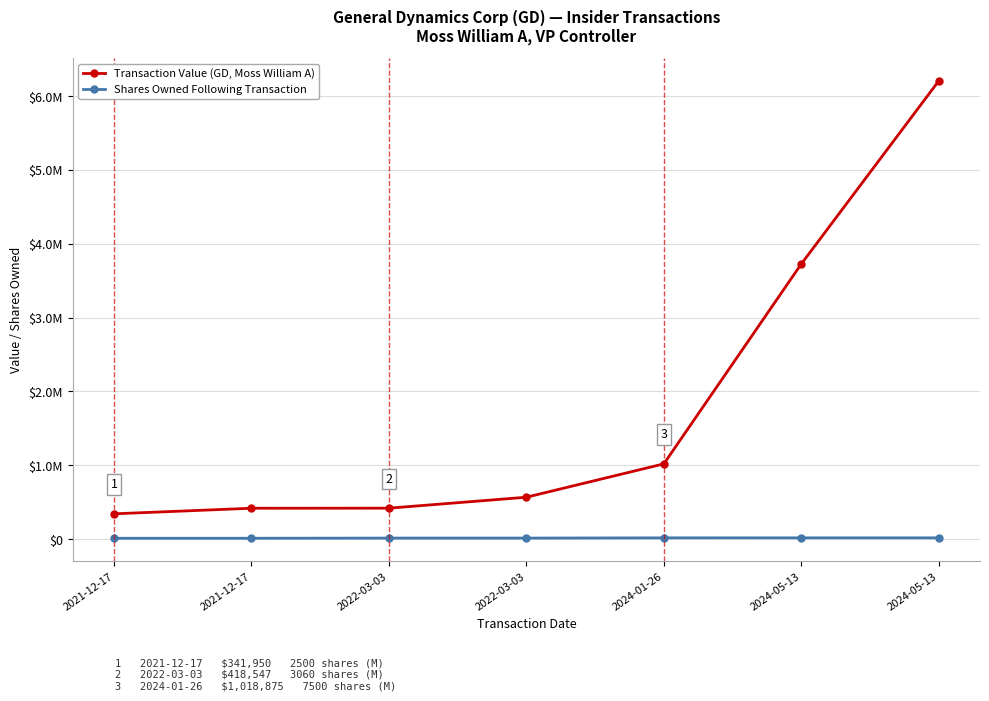

Is this an area chart (filled region under the line)?

No